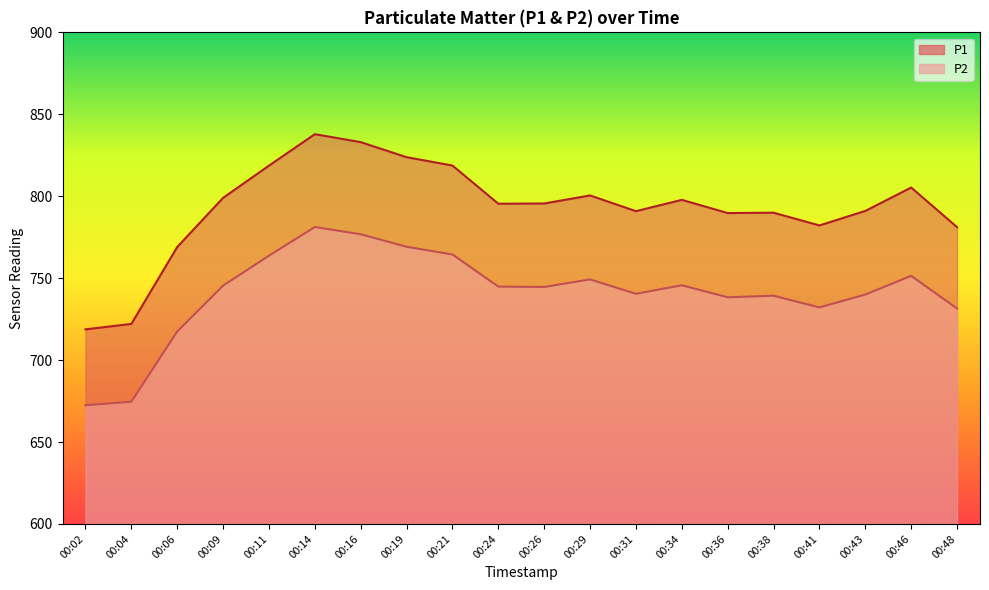

Count the number of data series in this chart.

2